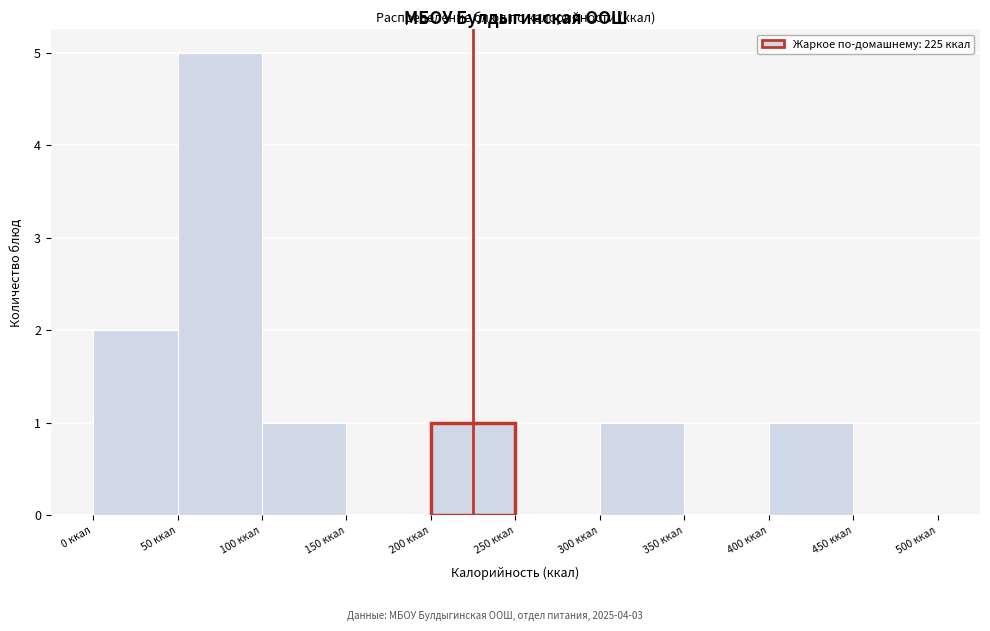

Reading left to right, transcribe this chart: for each bar, give the range it covers on the x-axis and its height. The values are not printed on the chart, so give them approximately, as read against the axis.

0 to 50: 2
50 to 100: 5
100 to 150: 1
150 to 200: 0
200 to 250: 1
250 to 300: 0
300 to 350: 1
350 to 400: 0
400 to 450: 1
450 to 500: 0